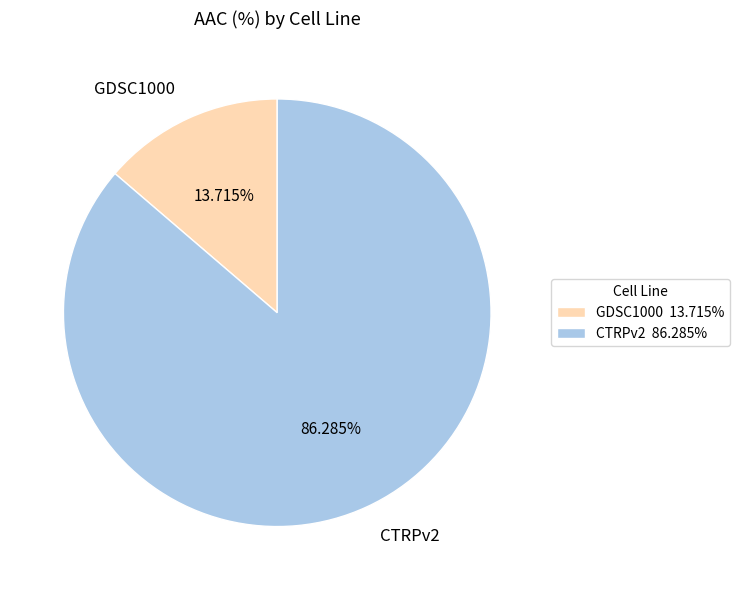

What percentage is the GDSC1000 slice, to the nearest percent?

14%